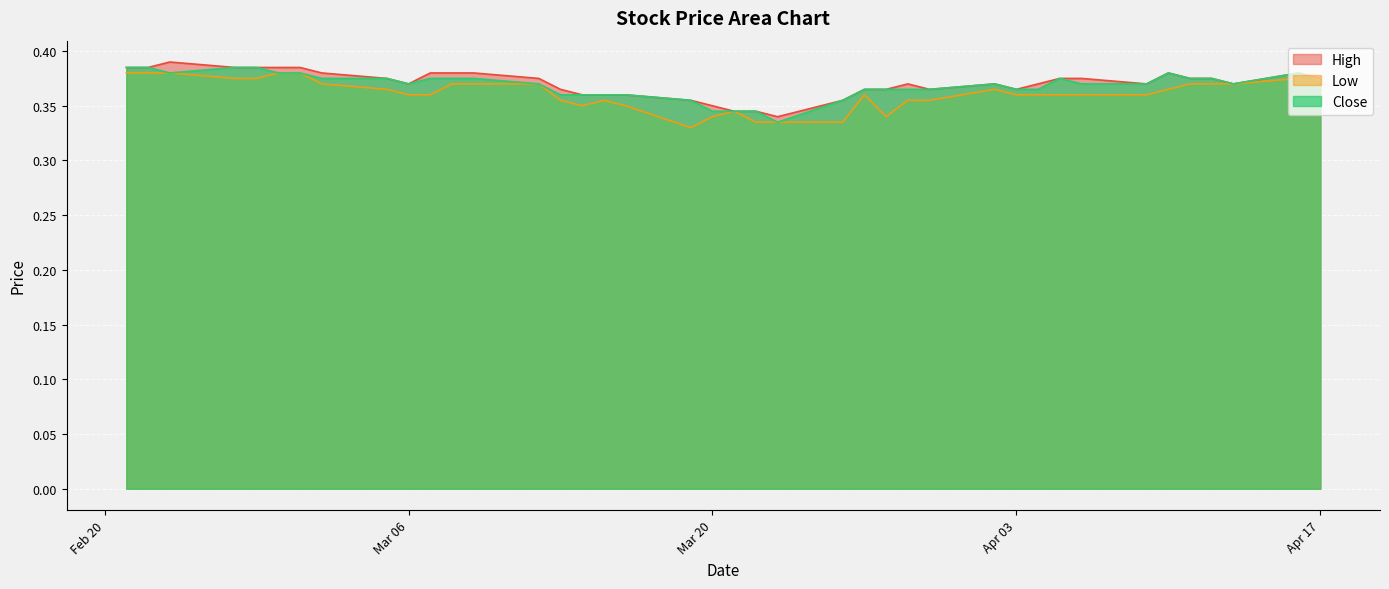

True or false: High and Close cross at least once.

False